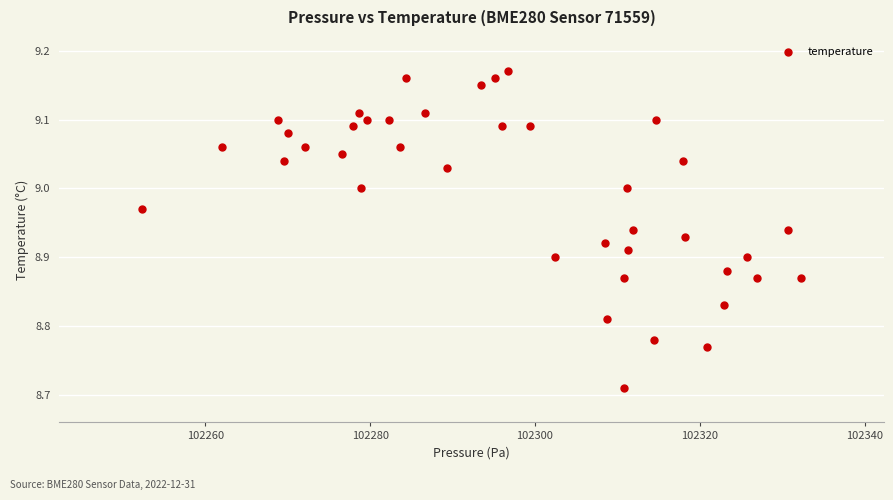

What is the range of Y values (max minus min)?

0.5